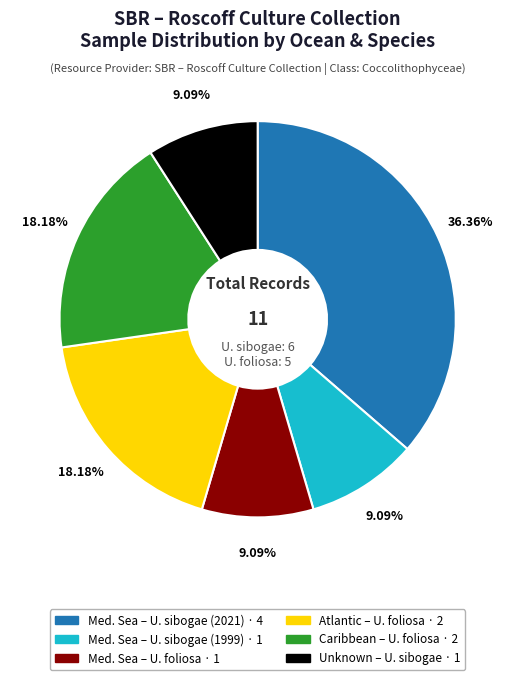

Is there any slice that represents more than half of the pie?

No